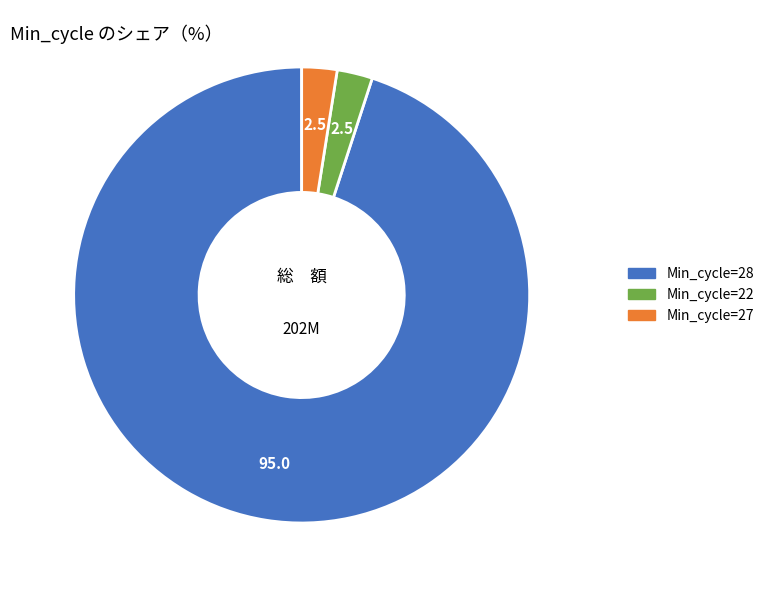

Is Min_cycle=28 the majority of the pie?

Yes